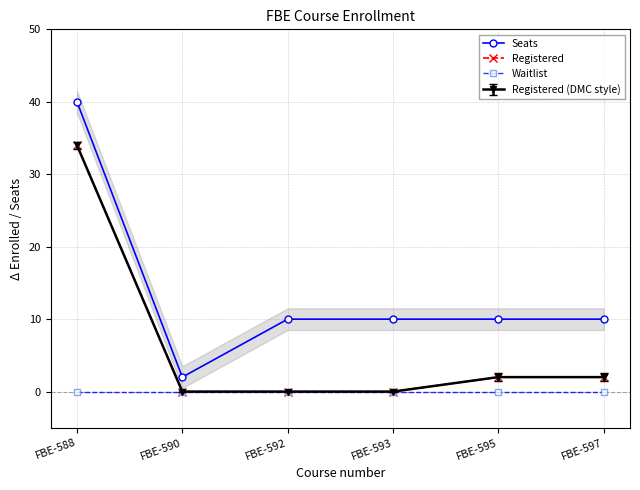

What is the maximum value shown in the chart?

40